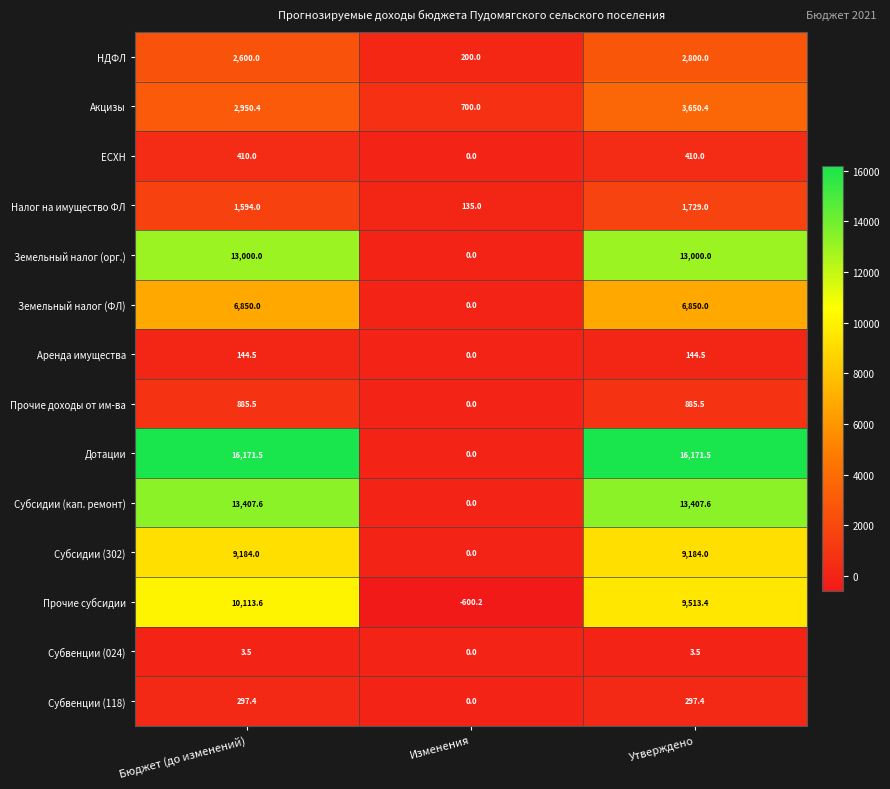

Which series changed the most between Изменения and Утверждено?

Дотации